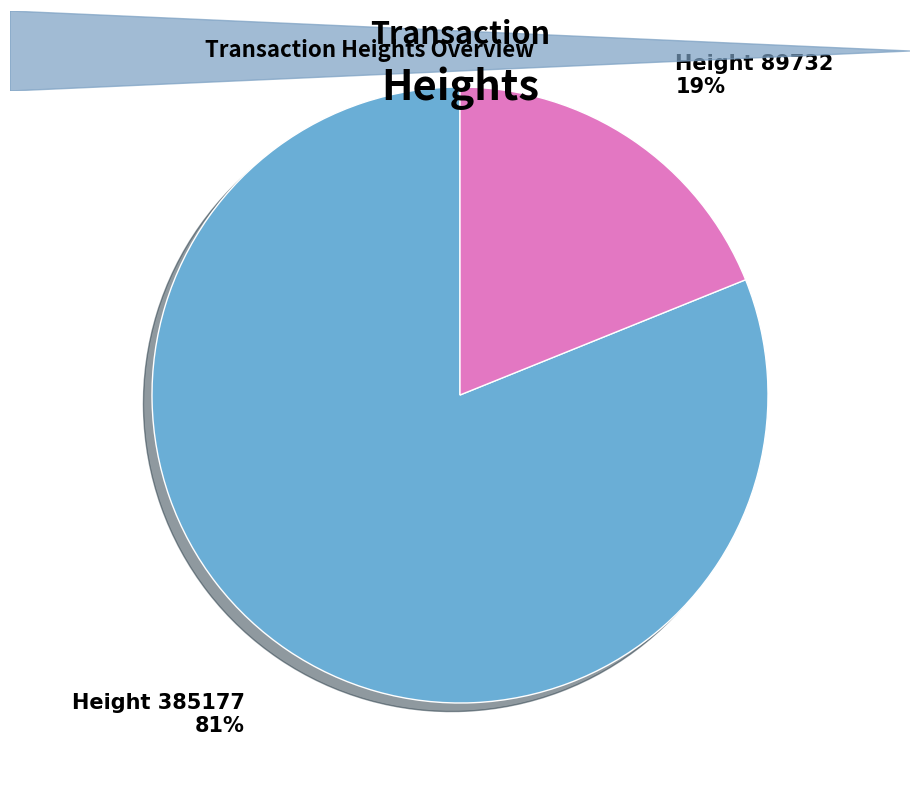

Is there any slice that represents more than half of the pie?

Yes